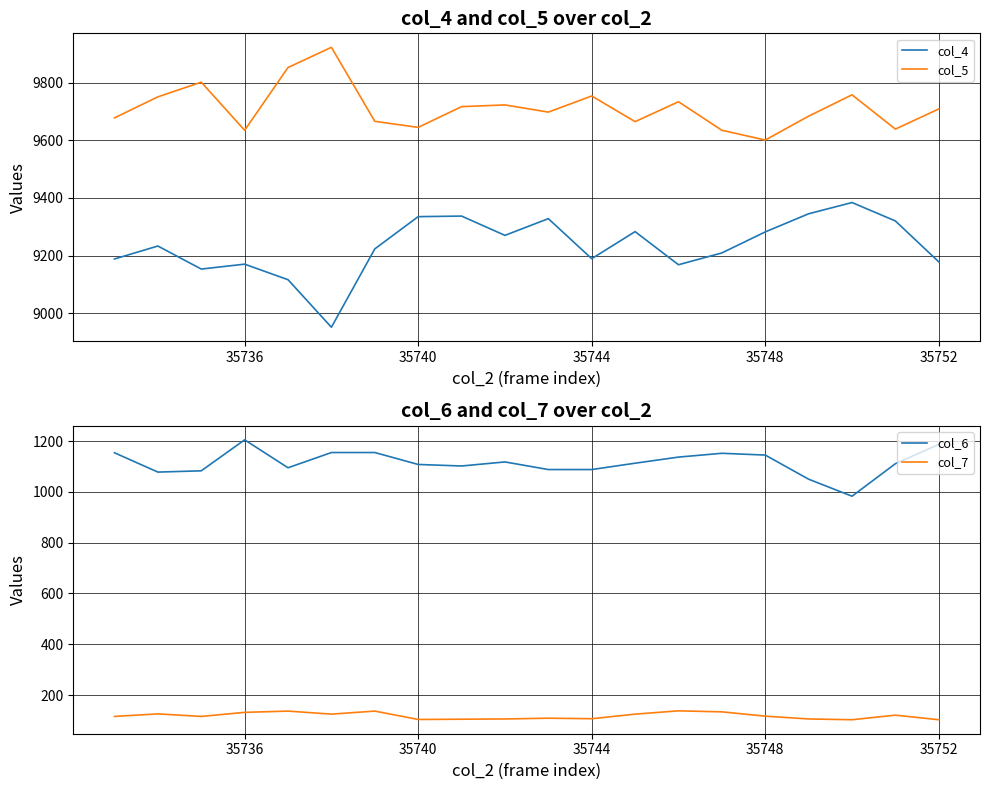

True or false: col_6 has a value of 1739 at 35740.

False